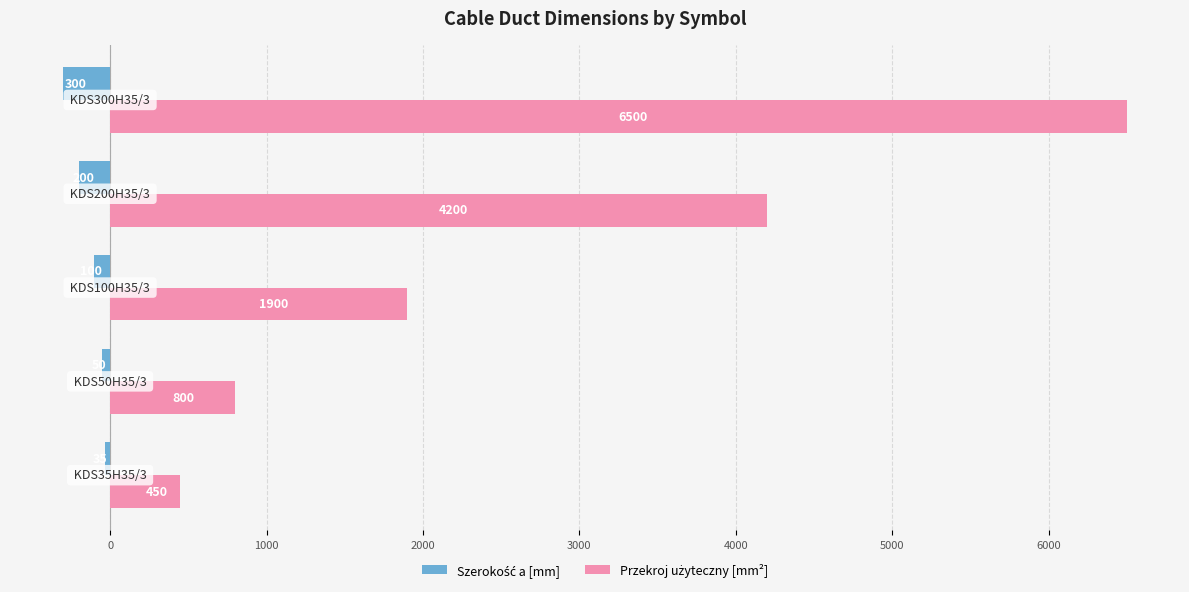

How many distinct data groups are displayed?

2